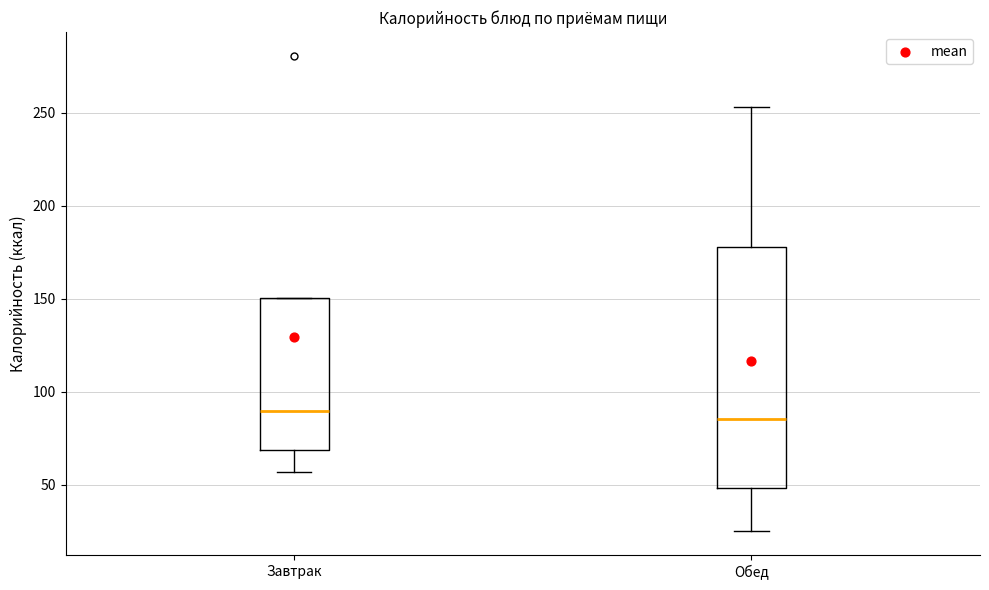

Comparing the boxes themselves (not the whiskers), which one is the tallest?

Обед